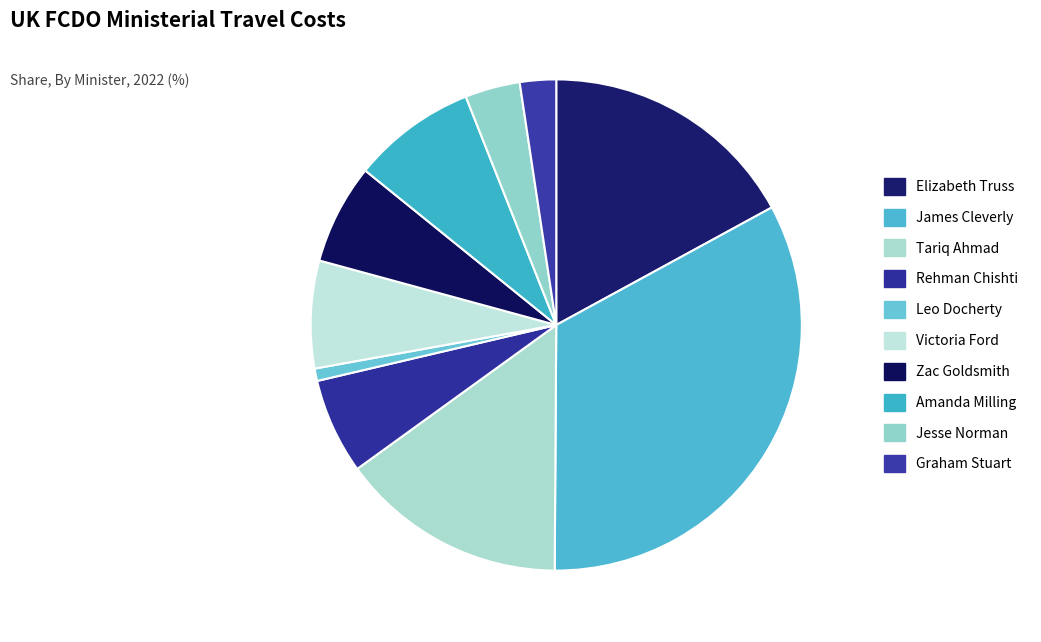

True or false: Amanda Milling accounts for 15% of the total.

False